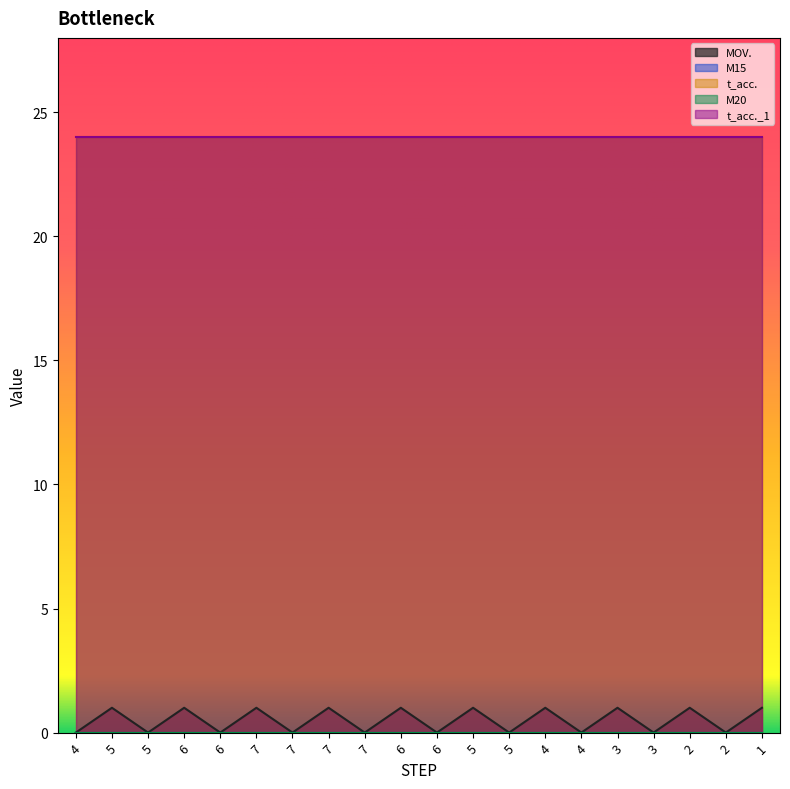

What are all the series names shown in the legend?

MOV., M15, t_acc., M20, t_acc._1